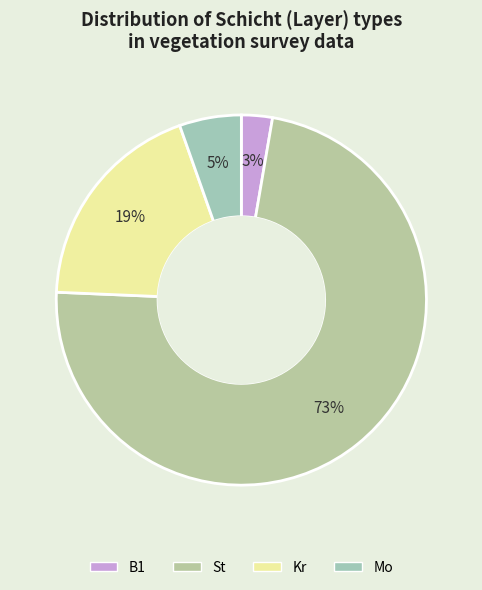

To the nearest percent, what portion does Kr represent?

19%